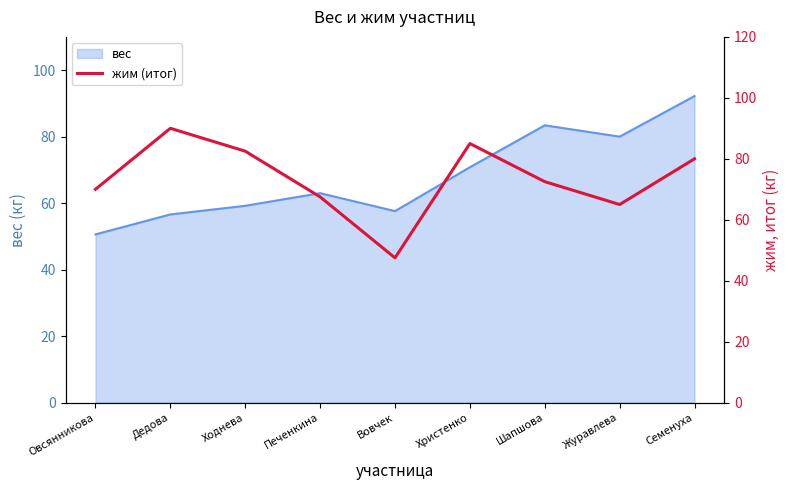

The вес series shows 63.0 at Печенкина. True or false?

True